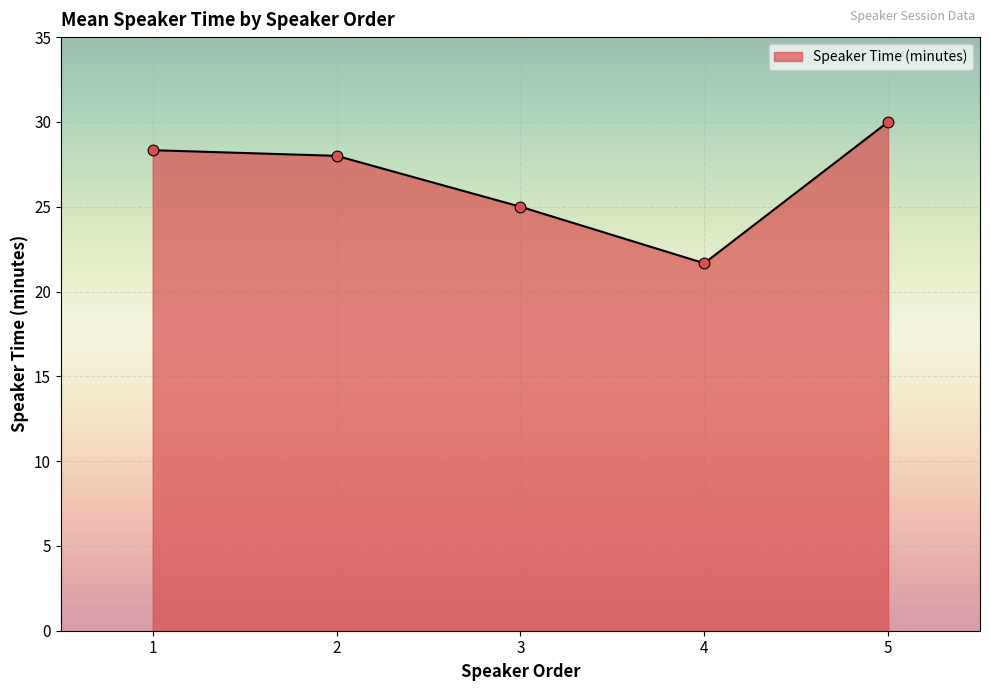

What is the change in value from 1 to 4?

-6.7